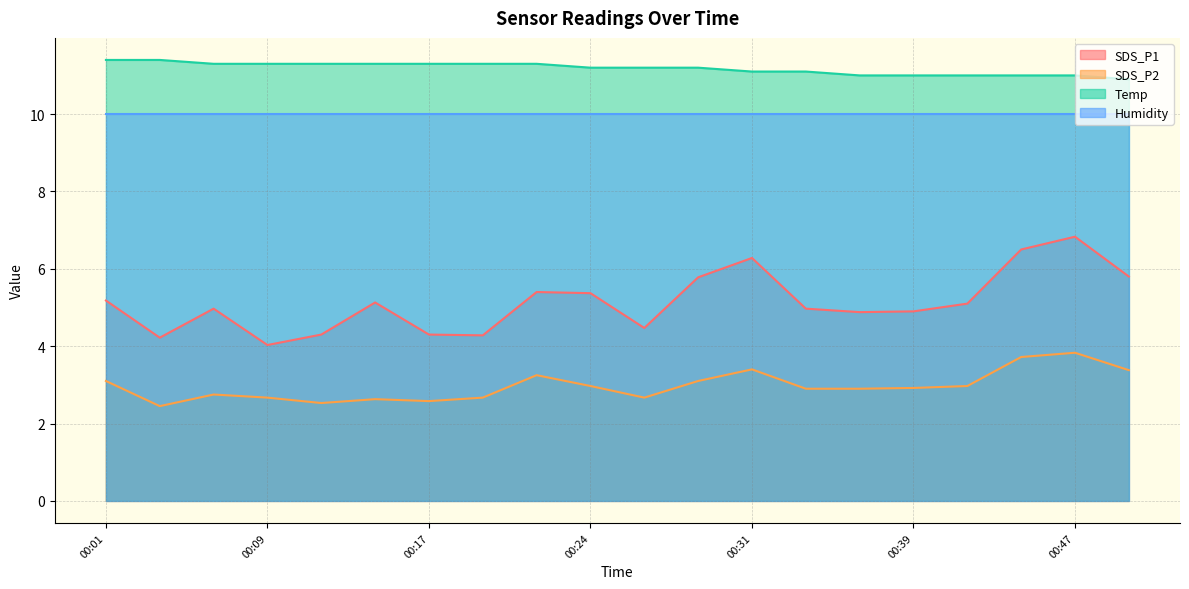

Does the chart have visible grid lines?

Yes